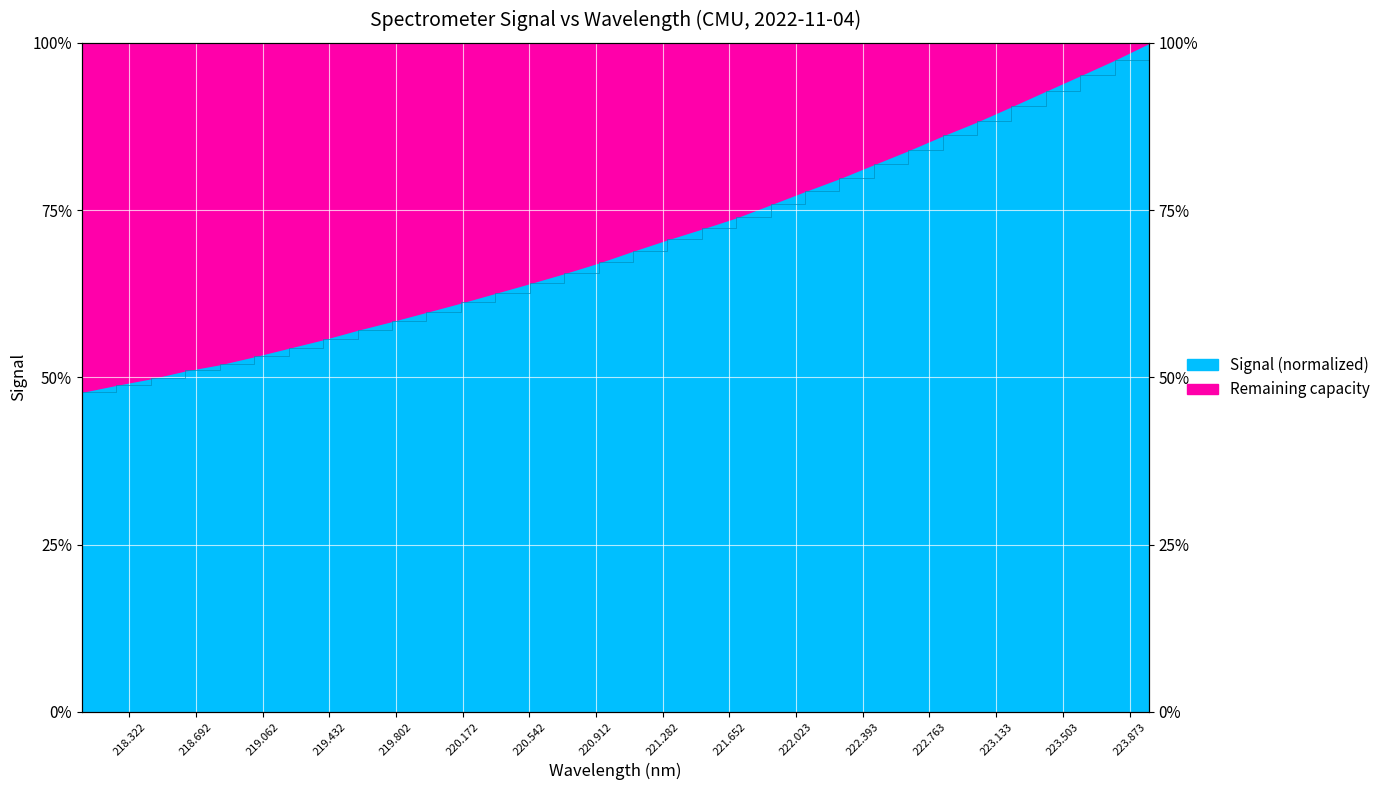

What is the minimum value shown in the chart?

47.9